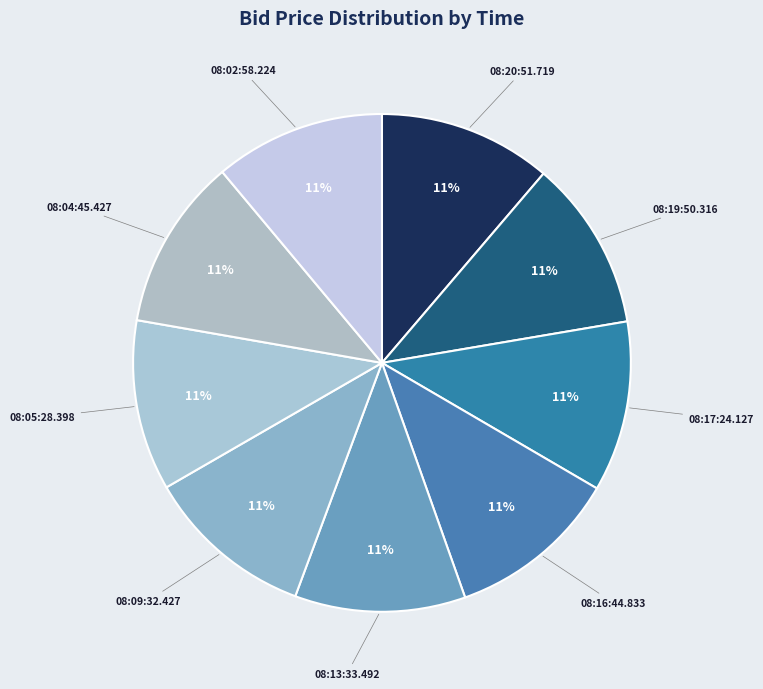

How many segments does this pie chart have?

9